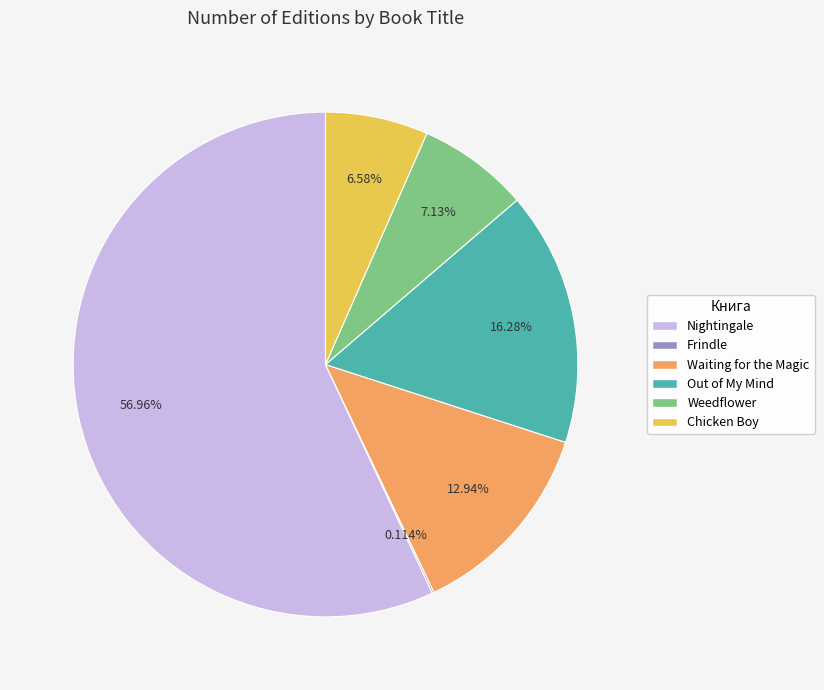

Which has a higher value, Weedflower or Nightingale?

Nightingale